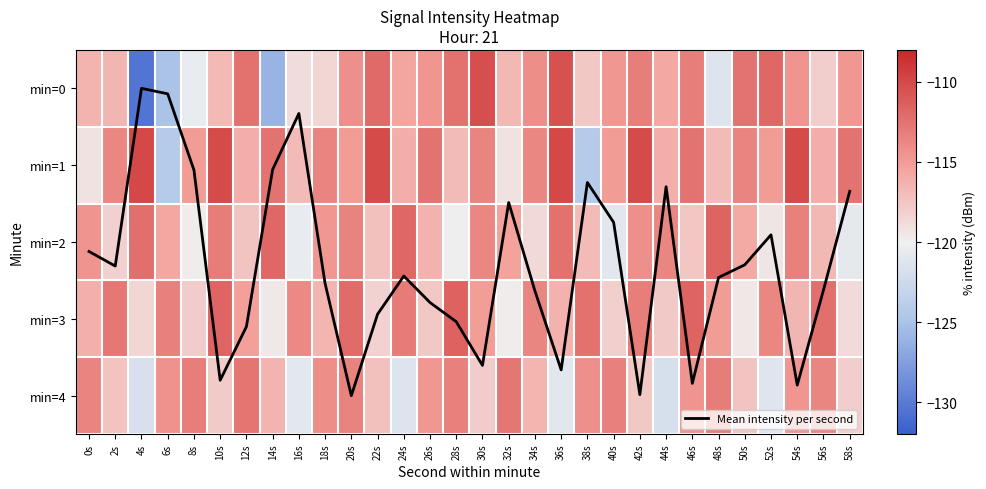

What is the total value across all series at 58s?

-583.4